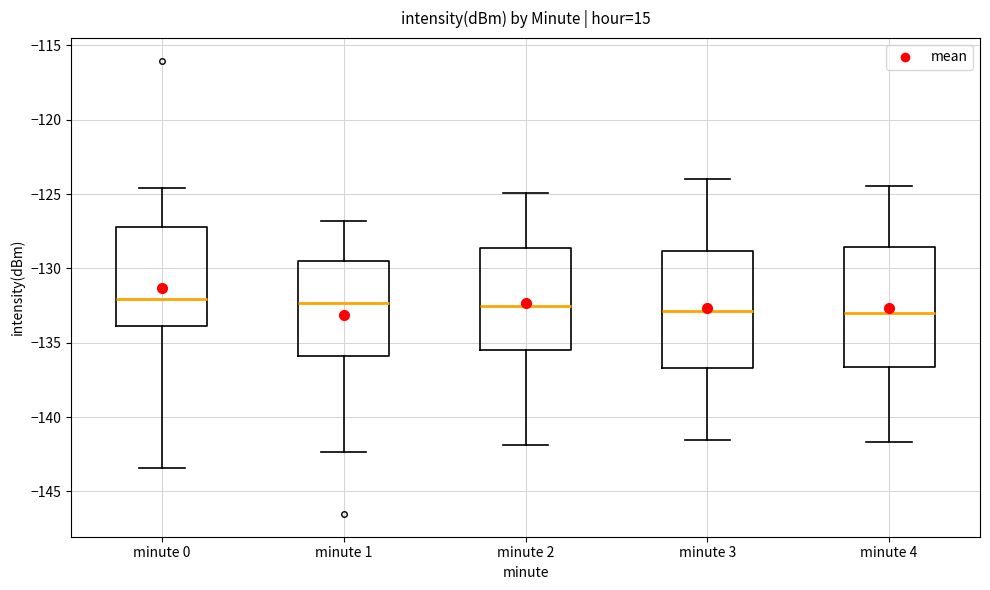

Where does the median line of the box for minute 0 sit on the y-axis? The values are not printed on the chart, so give them approximately, as read against the axis.

-132.0